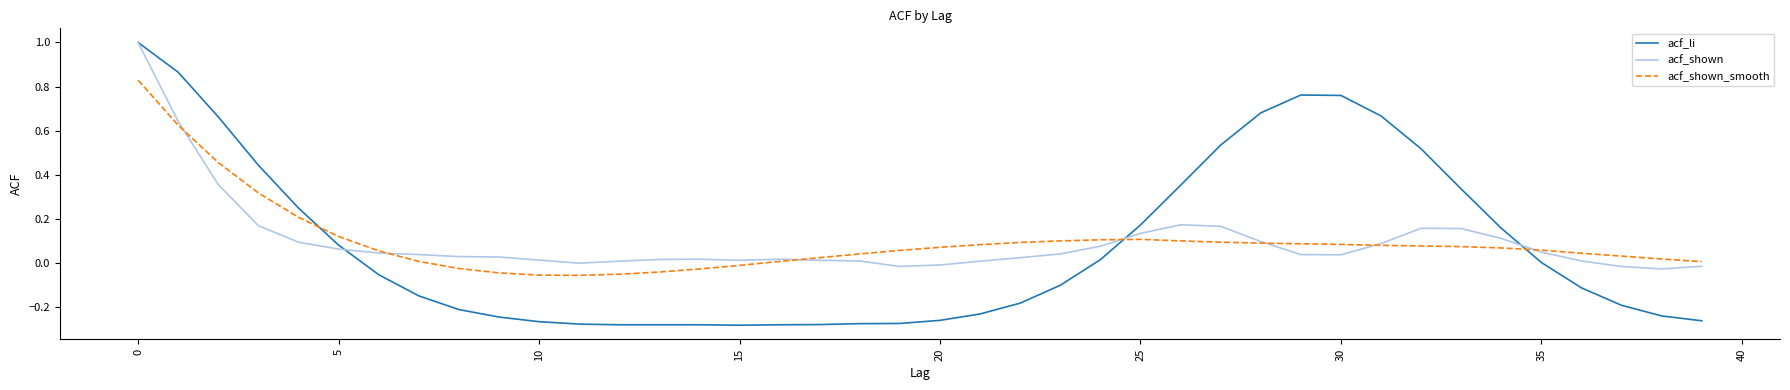

Which series has the largest range (max minus min)?

acf_li